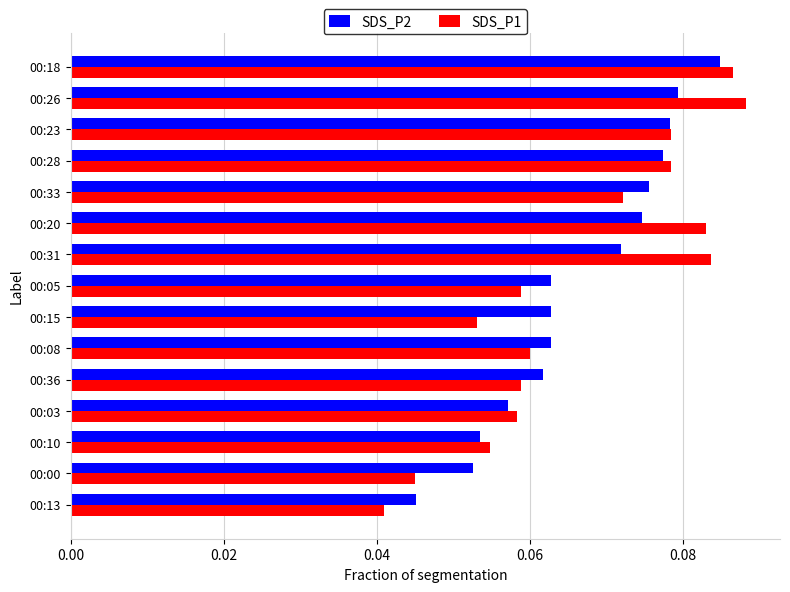

How many categories are shown in the chart?

15